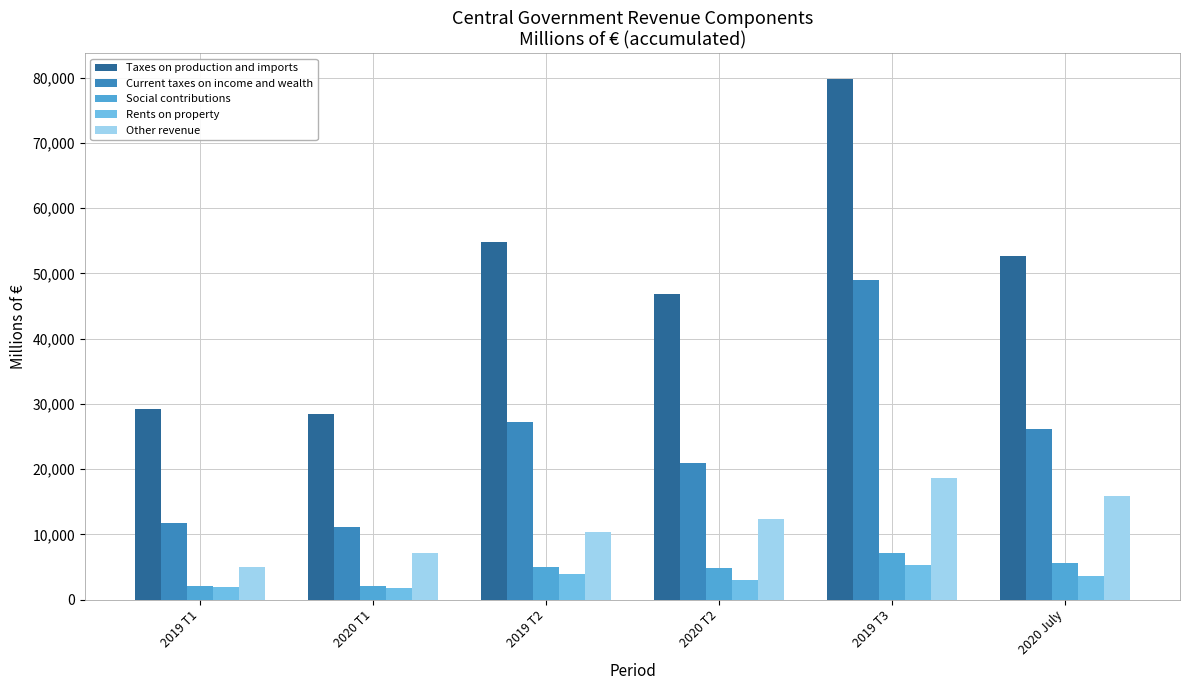

At which label is Other revenue closest to 11830?

2020 T2